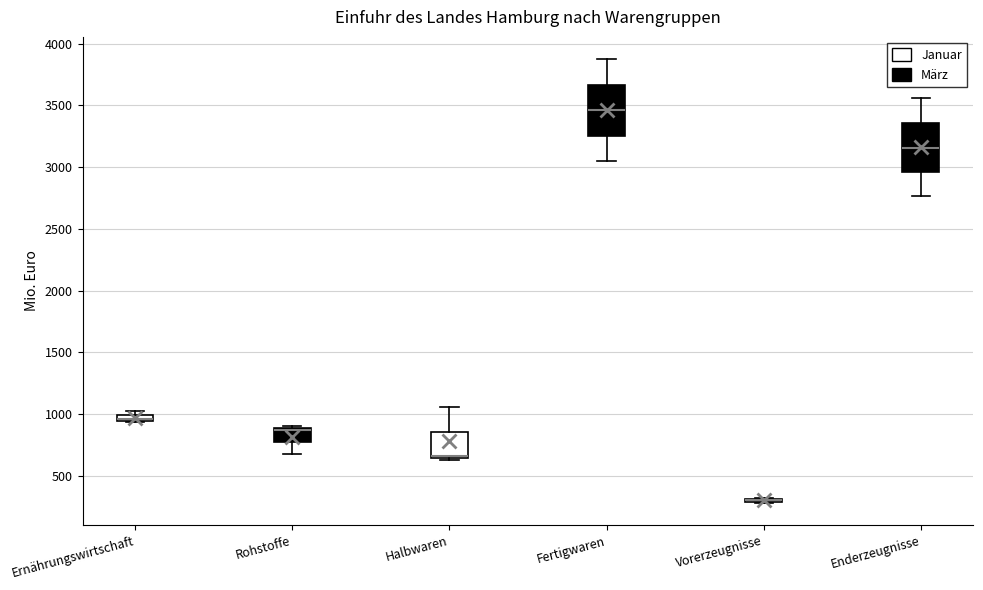

Where is the lower edge of the box for Enderzeugnisse on the y-axis? The values are not printed on the chart, so give them approximately, as read against the axis.

2950